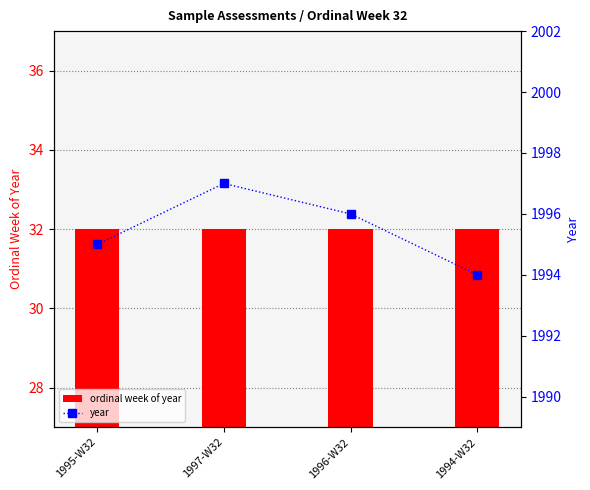

At 1996-W32, list the series in order from smallest to largest.

ordinal week of year, year